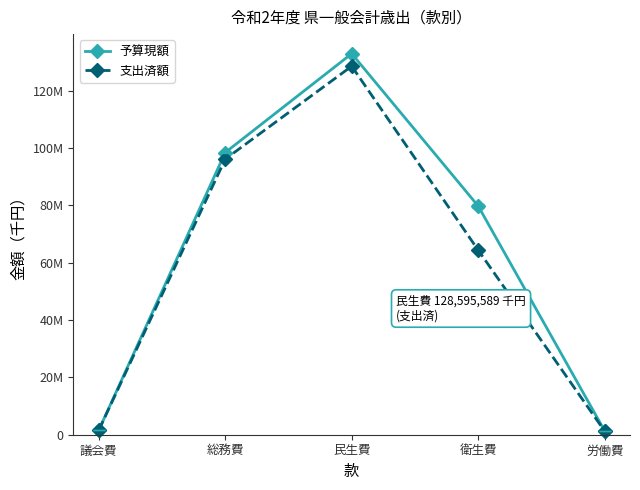

Does the chart have visible grid lines?

No